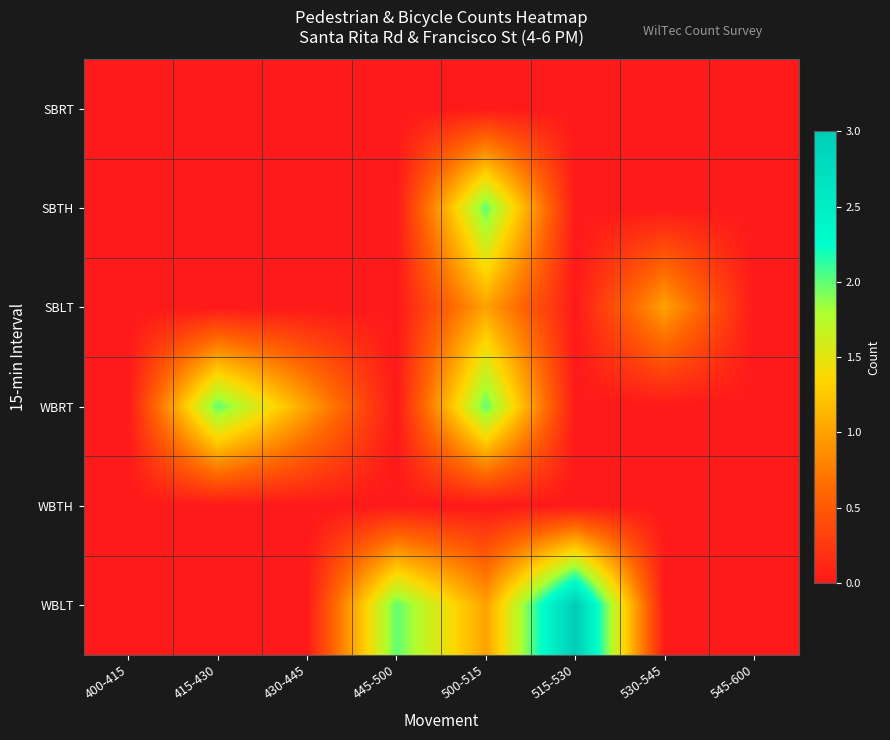

What is the maximum value shown in the chart?

3